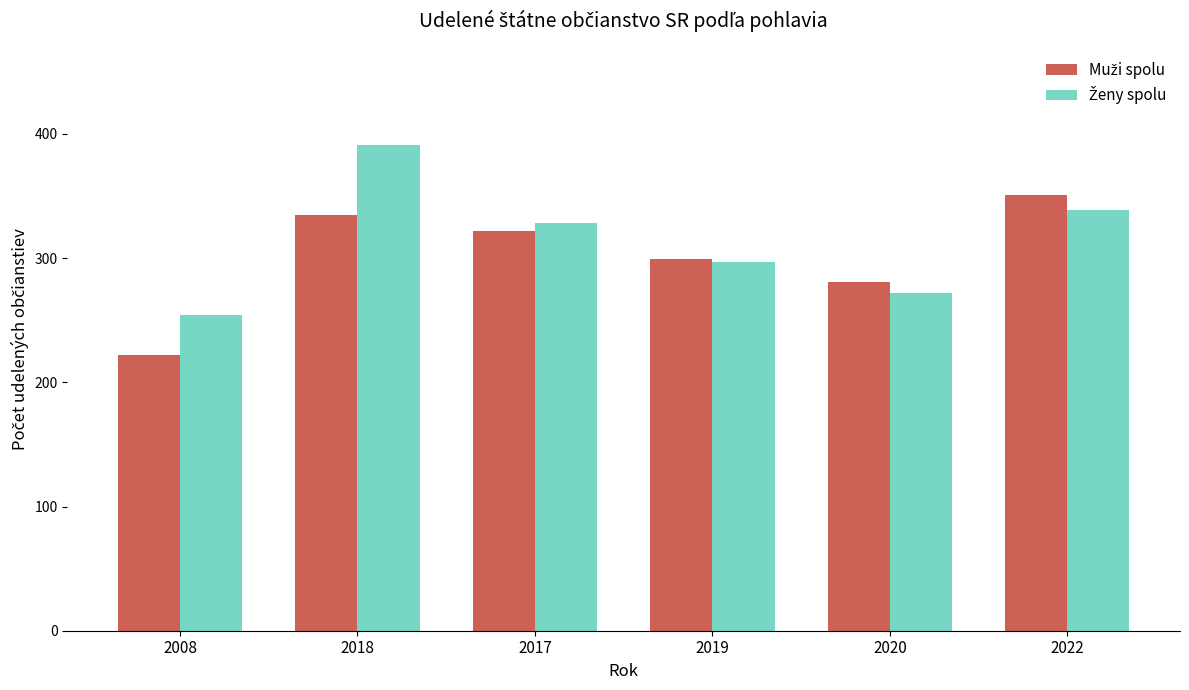

What is the total value across all series at 2008?

476